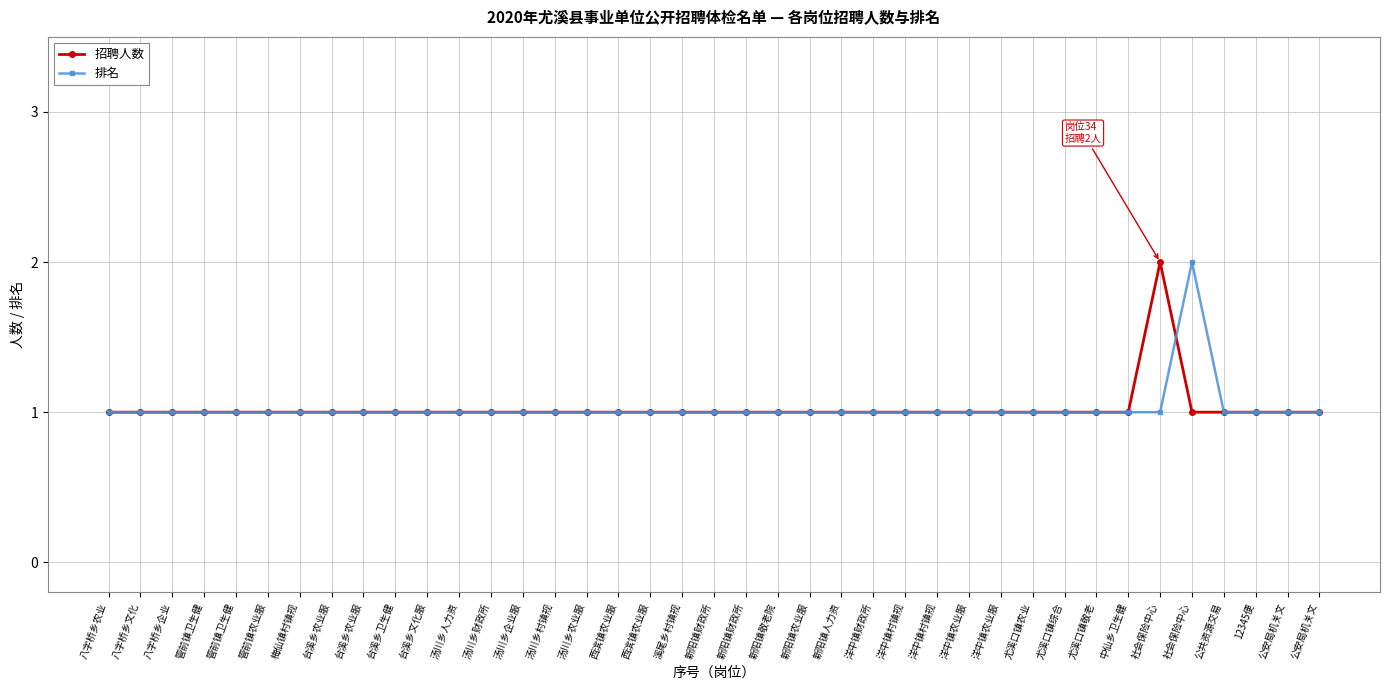

How many interior local peaks does the 招聘人数 series have?

1